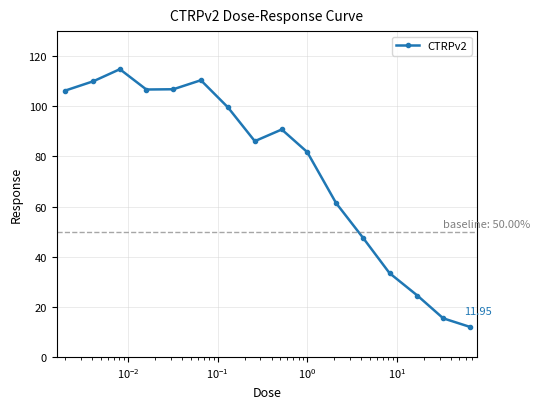

How many interior local valleys (lower than both neighbors) does the data have?

2